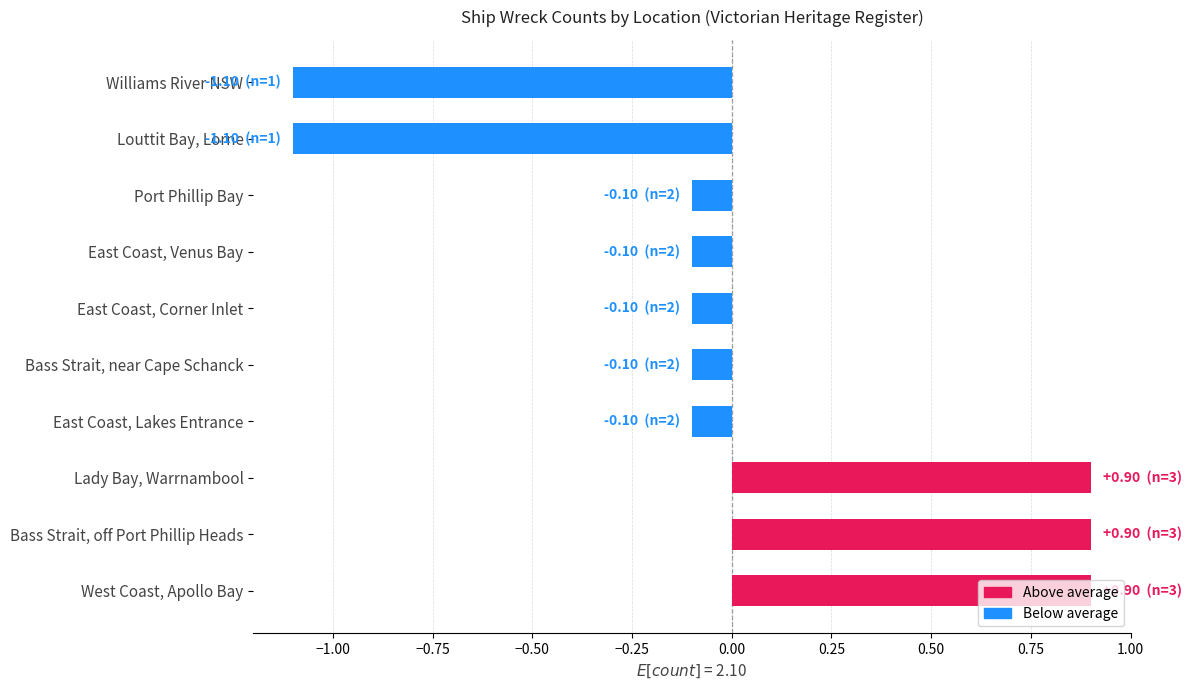

The chart shows a value of -0.0 at East Coast, Venus Bay. True or false?

False